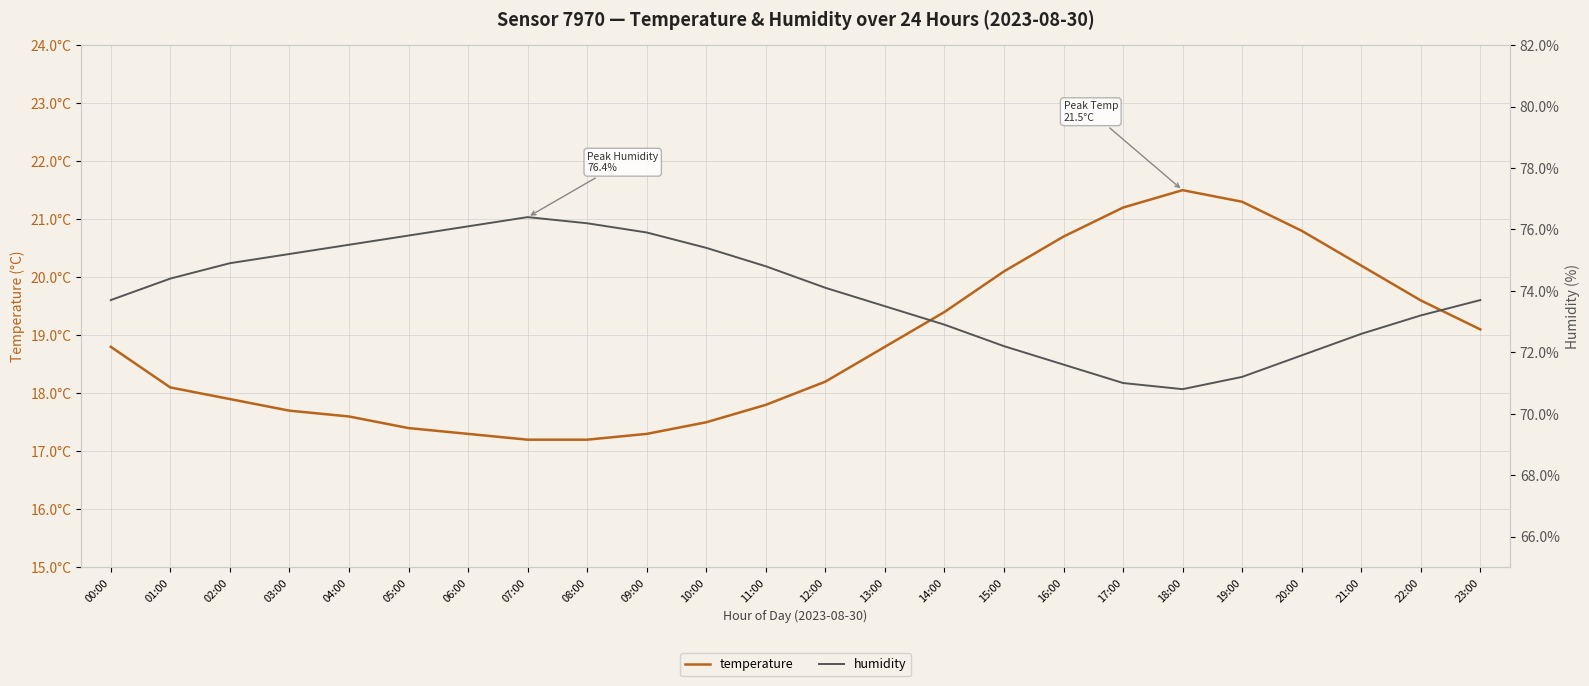

How many data points does each series have?

24